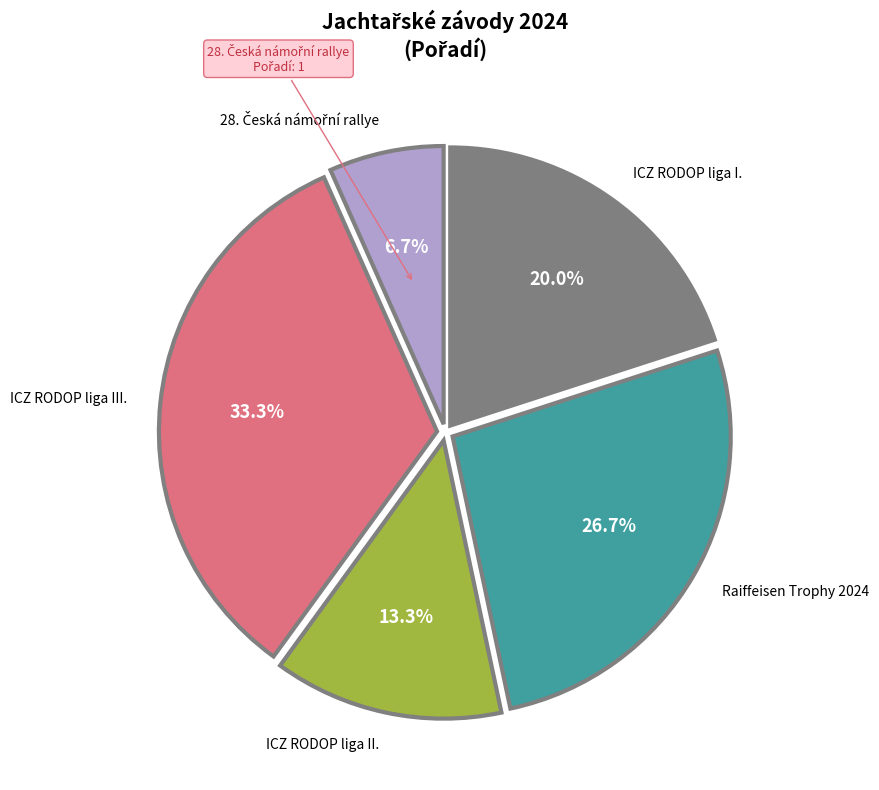

Is there a majority slice in this chart?

No